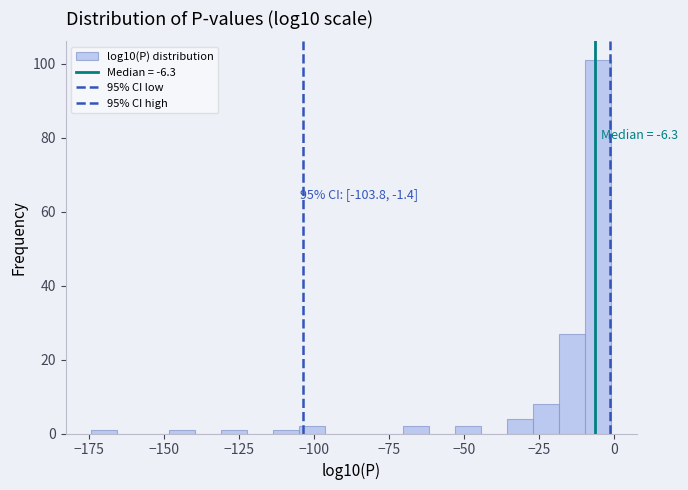

Around what value on the x-axis is the tallest bar? Give the approximate position of its centre, as read against the axis.

-5